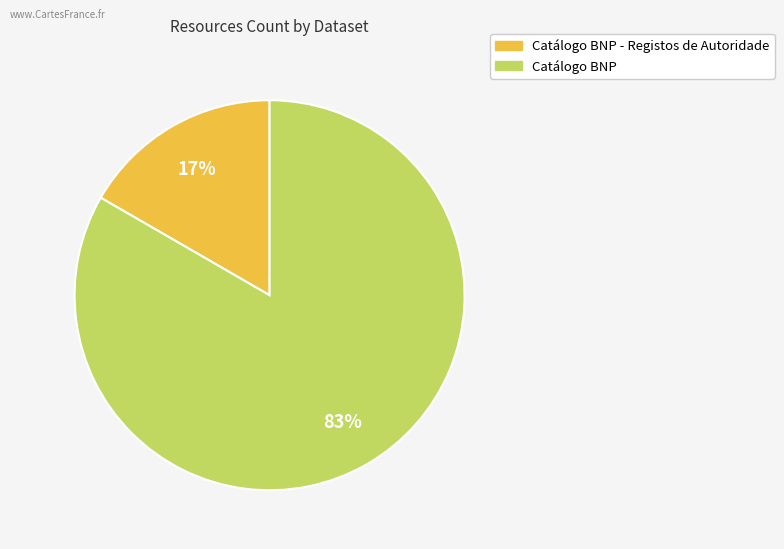

Is there any slice that represents more than half of the pie?

Yes